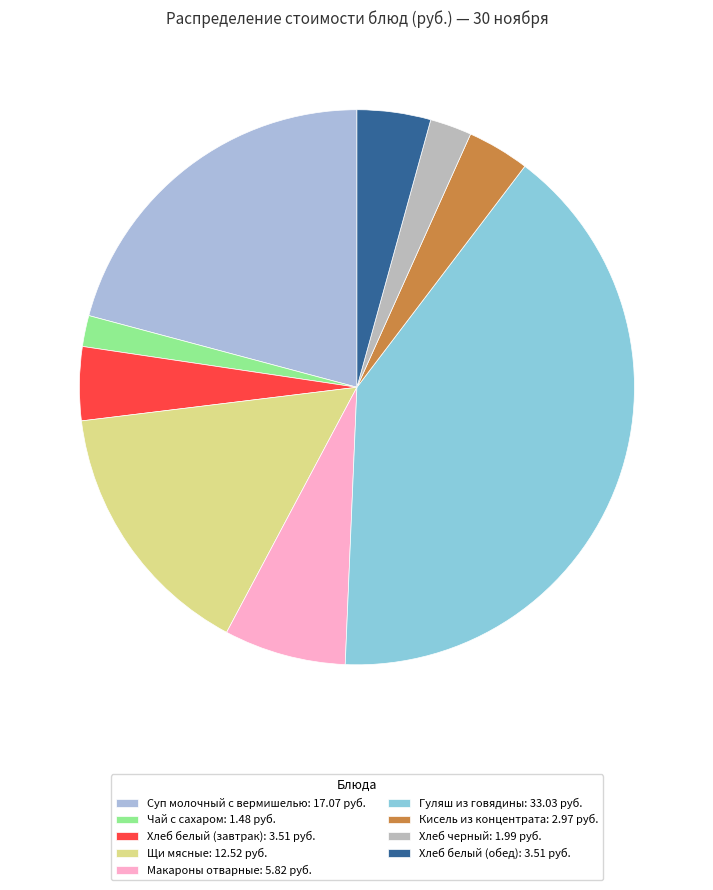

Combined, do Суп молочный с вермишелью and Гуляш из говядины account for over 50%?

Yes